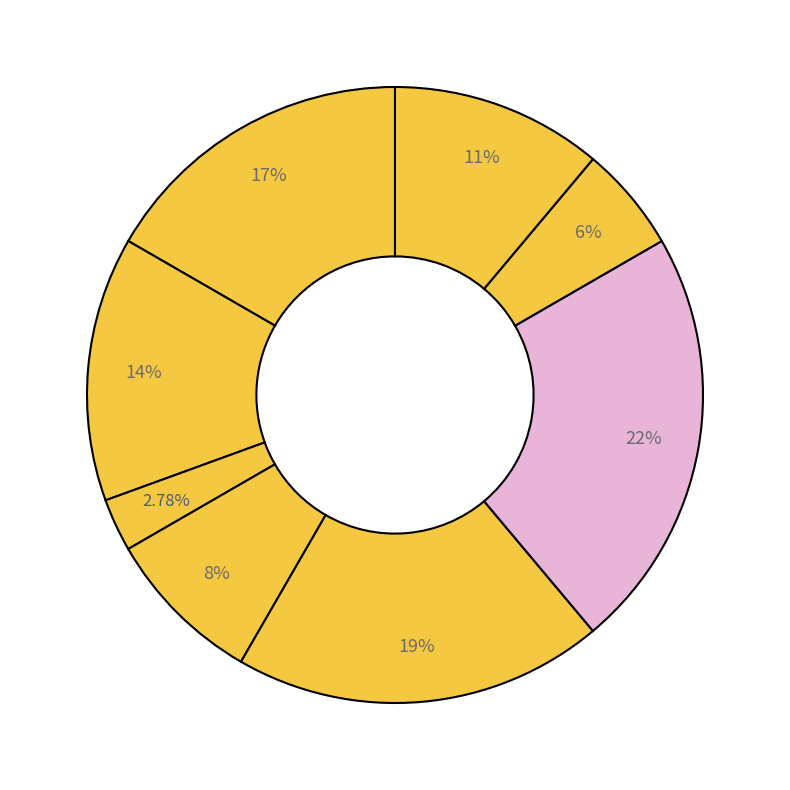

Which category has the smallest portion of the pie?

Генеральний директор